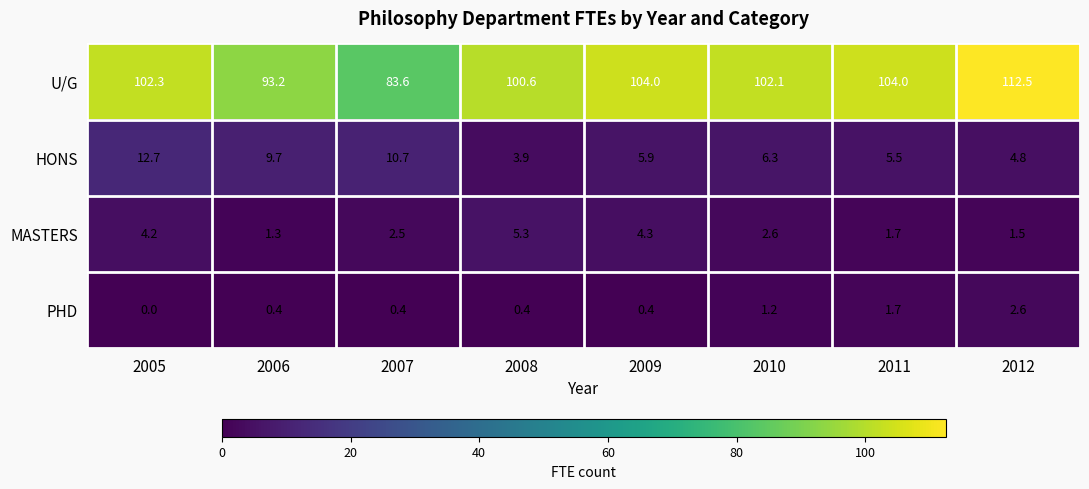

Count the number of data series in this chart.

4